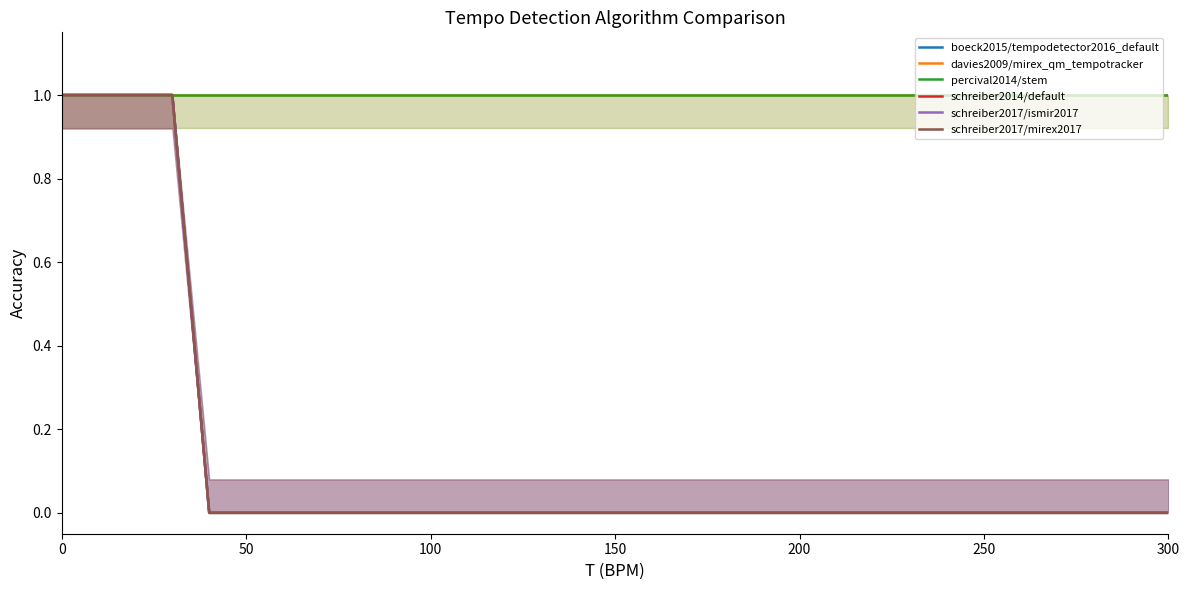

True or false: schreiber2017/ismir2017 and davies2009/mirex_qm_tempotracker intersect in this chart.

False